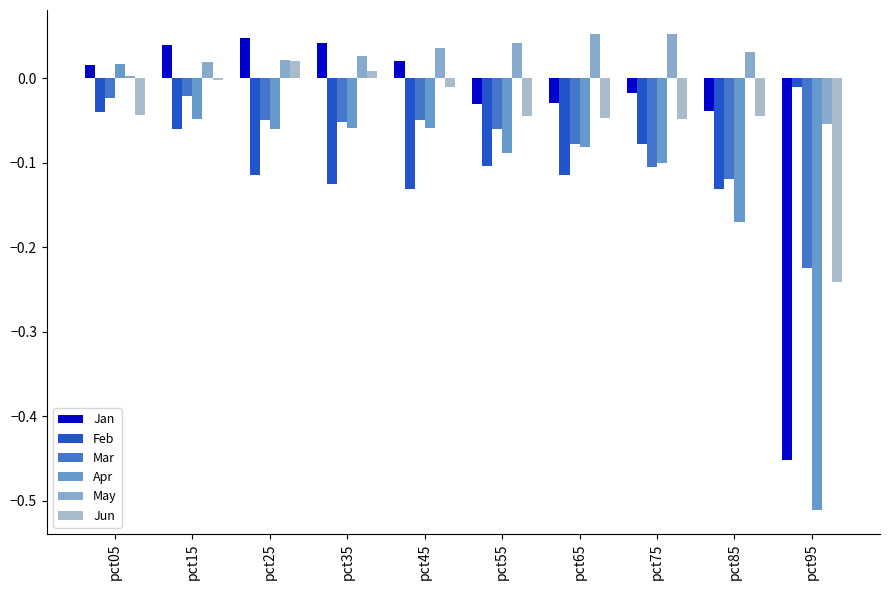

What is the total value across all series at pct35?

-0.2